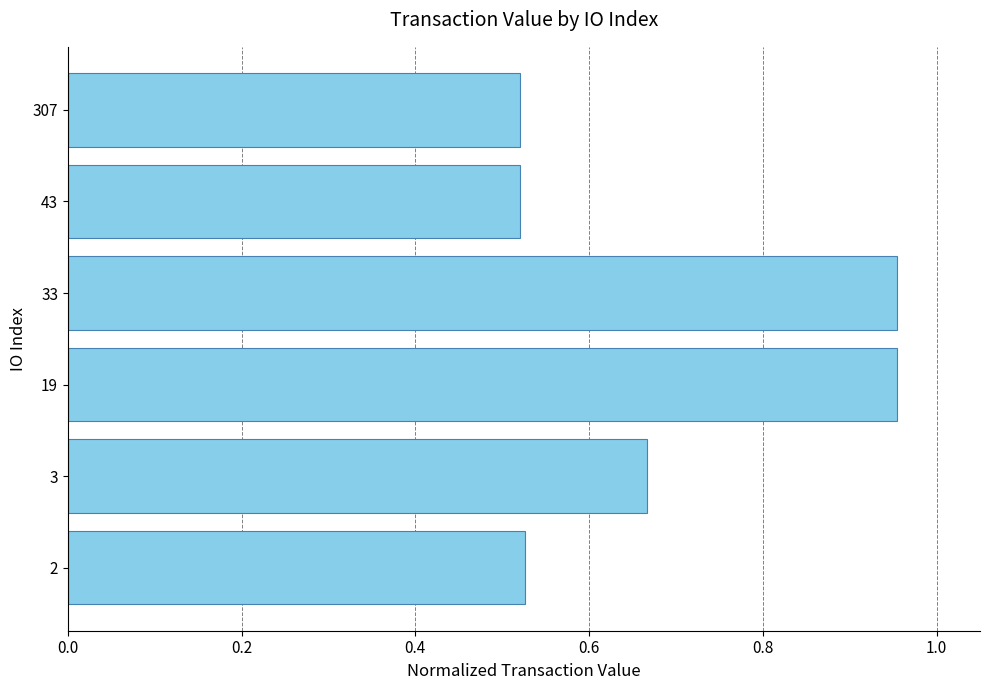

Count the values in the range 0 to 1.

6